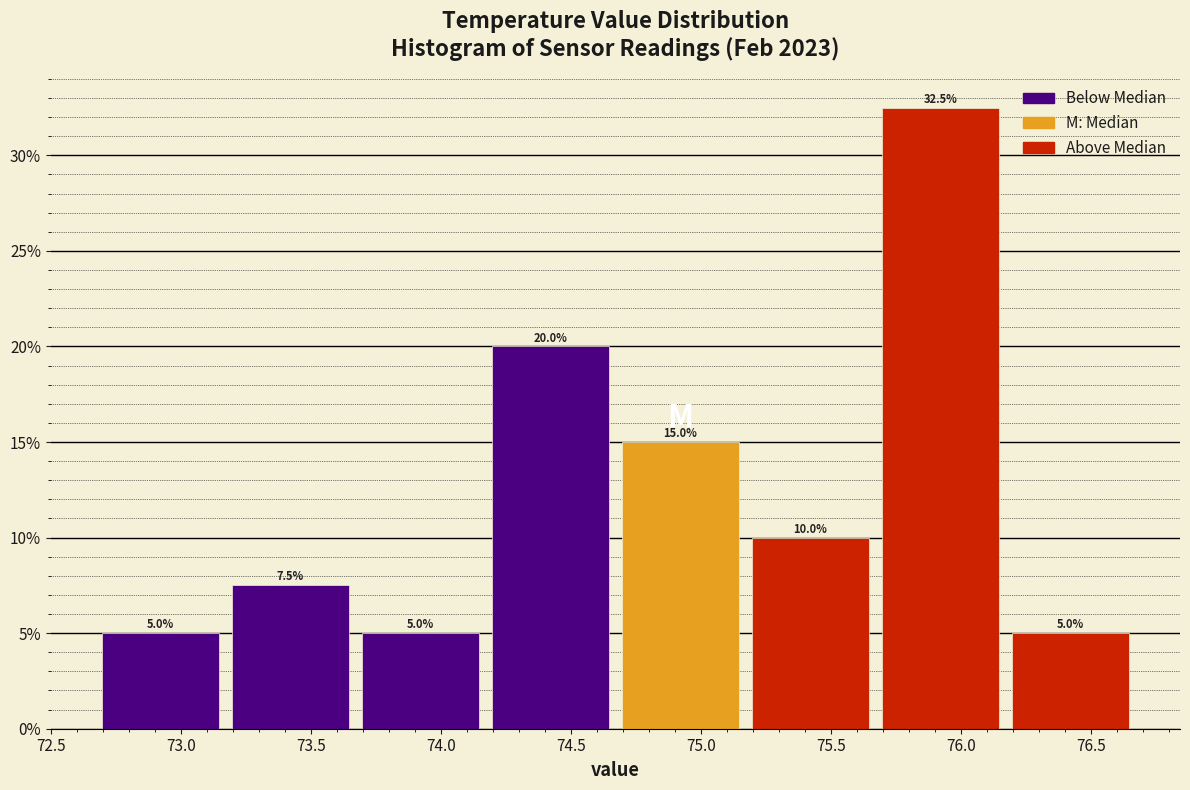

Reading left to right, list every bar in this chart as the range it spans on the x-axis followed by its height. The bar edges are not printed on the chart, so give them approximately, as read against the axis.

72.67 to 73.17: 5.0
73.17 to 73.67: 7.5
73.67 to 74.17: 5.0
74.17 to 74.67: 20.0
74.67 to 75.17: 15.0
75.17 to 75.67: 10.0
75.67 to 76.17: 32.5
76.17 to 76.67: 5.0